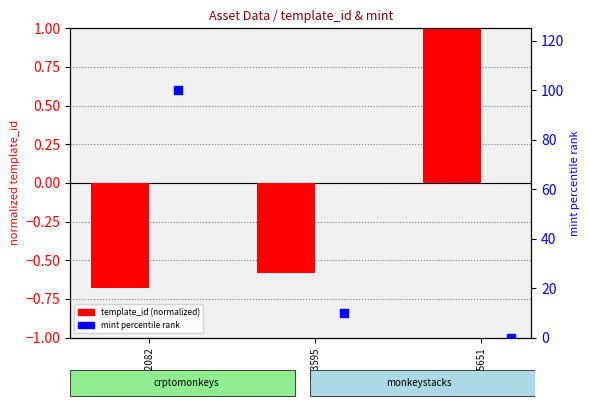

At how many categories does at least one series exceed 48?

1